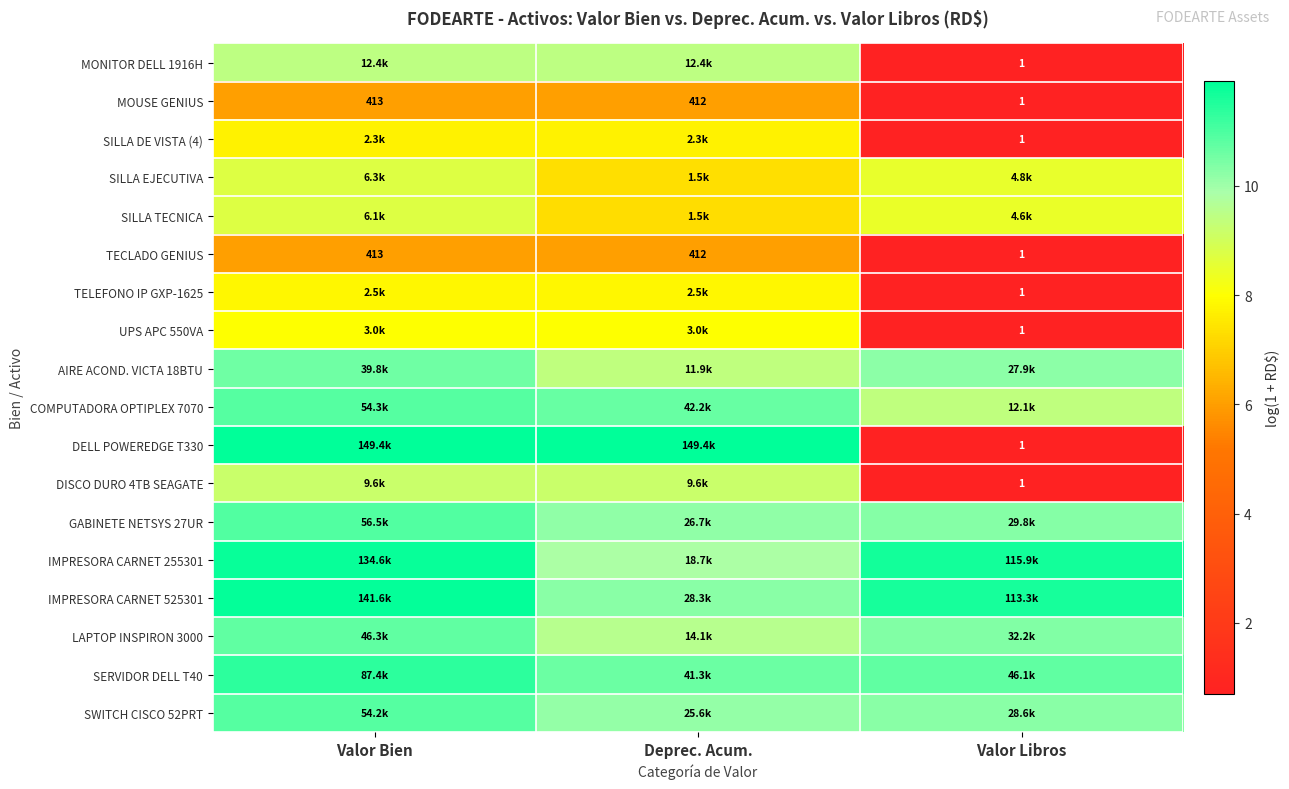

Which series has the largest range (max minus min)?

DELL POWEREDGE T330